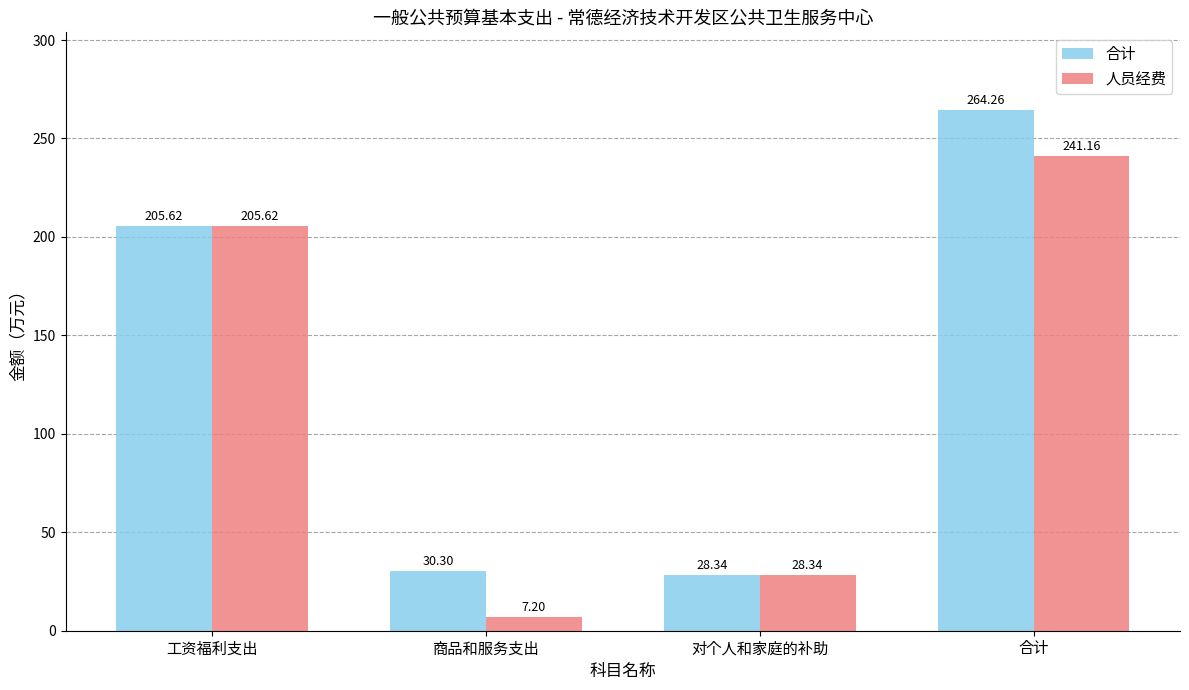

Which series has the largest total across all categories?

合计